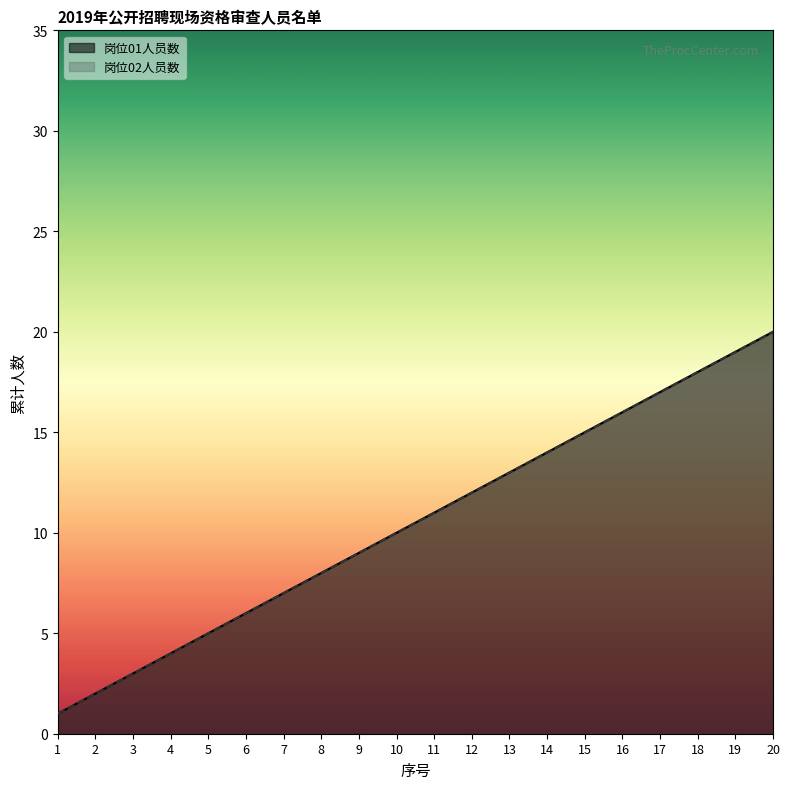

Between 10 and 17, which is larger?

17